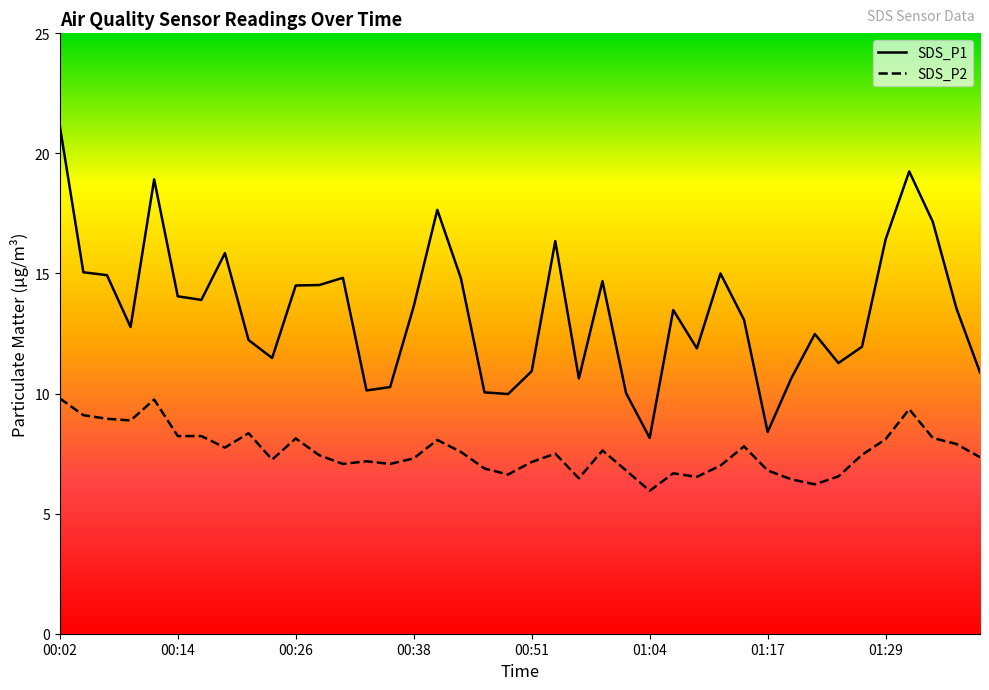

What is the spread (max minus min) of values at 00:26?

6.4